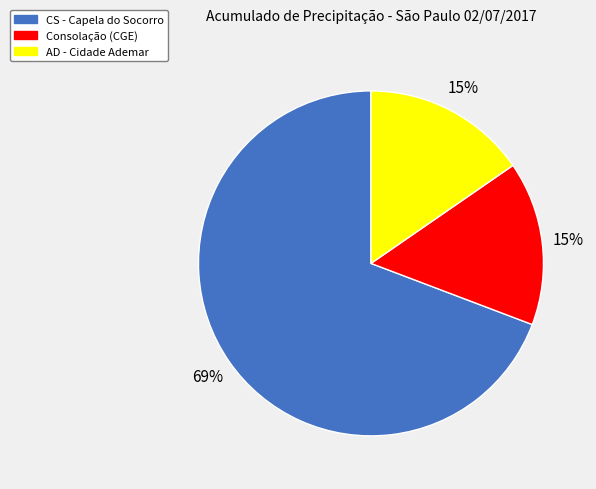

What percentage is the Consolação (CGE) slice, to the nearest percent?

15%